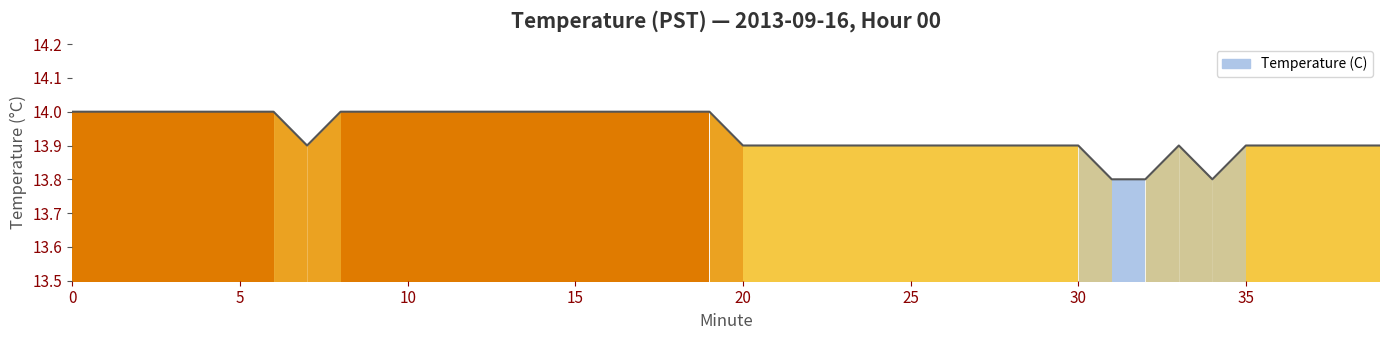

What is the maximum value shown in the chart?

14.0